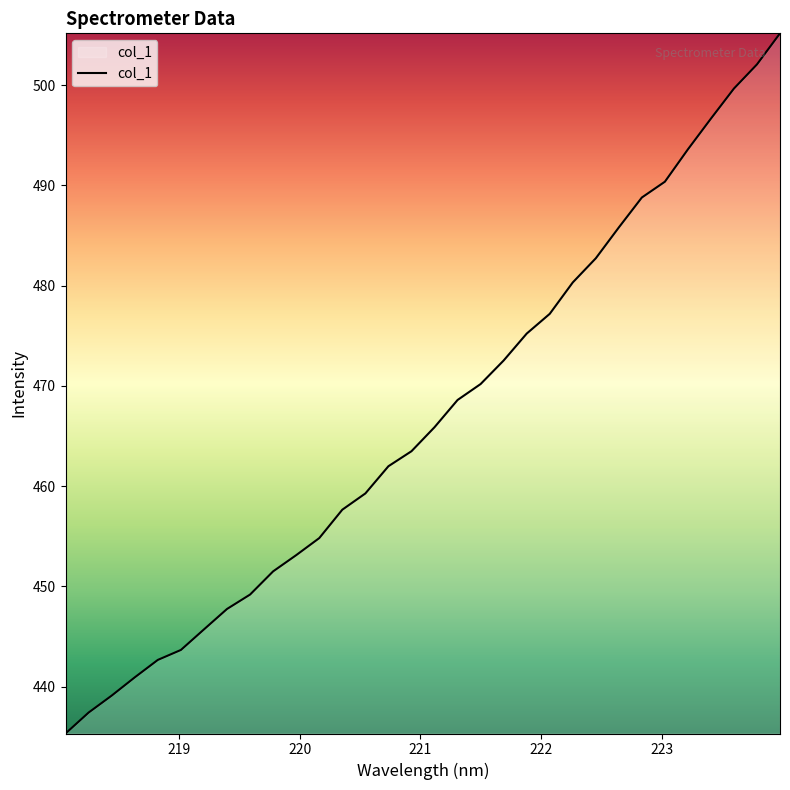

What is the average value?

466.8